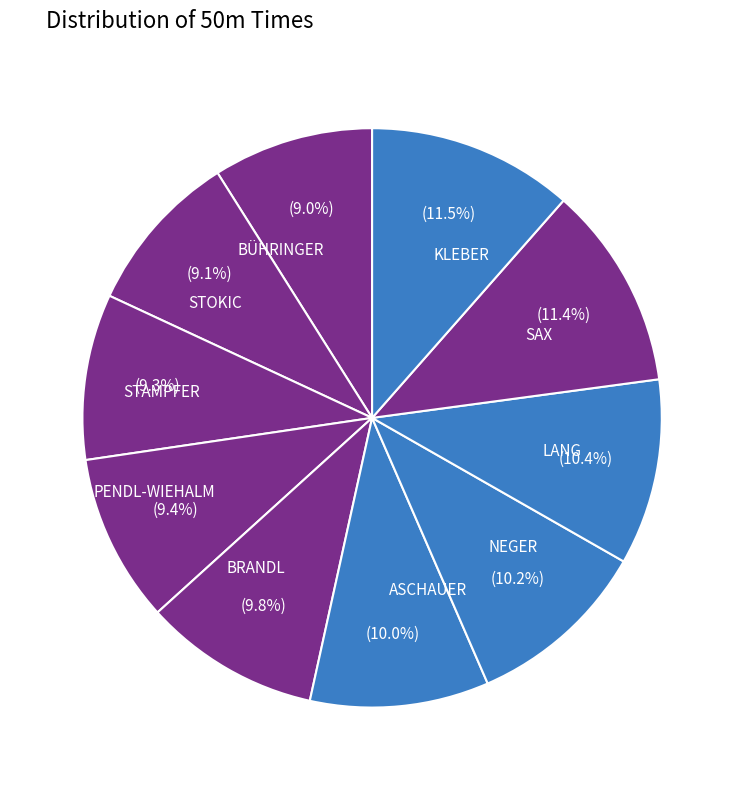

To the nearest percent, what percentage of the pie is STOKIC?

9%